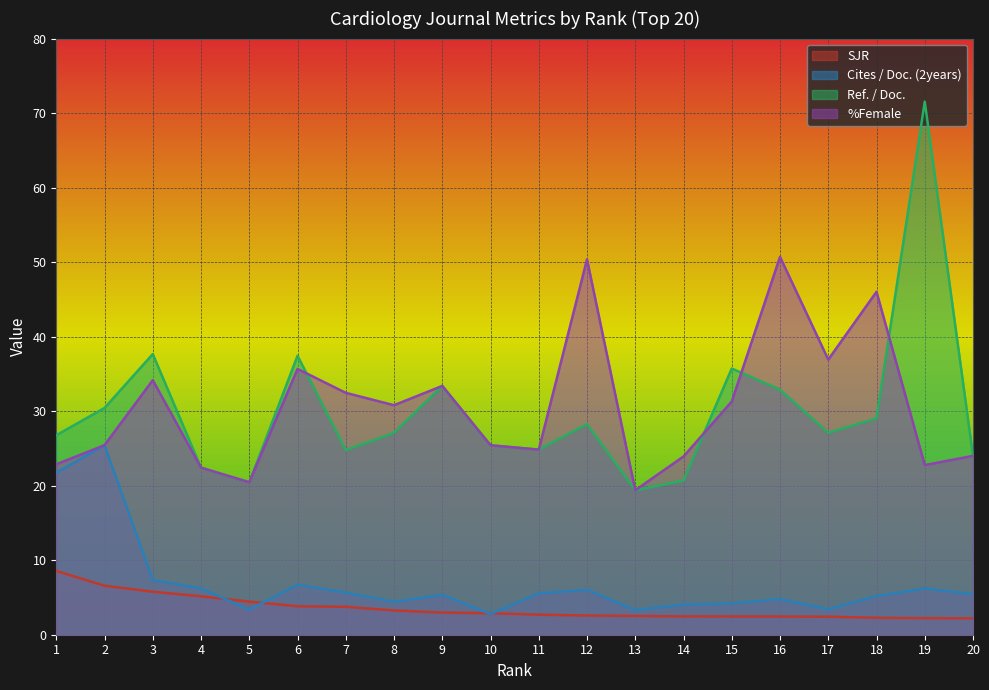

List the series in order of their peak value, highest first.

Ref. / Doc., %Female, Cites / Doc. (2years), SJR